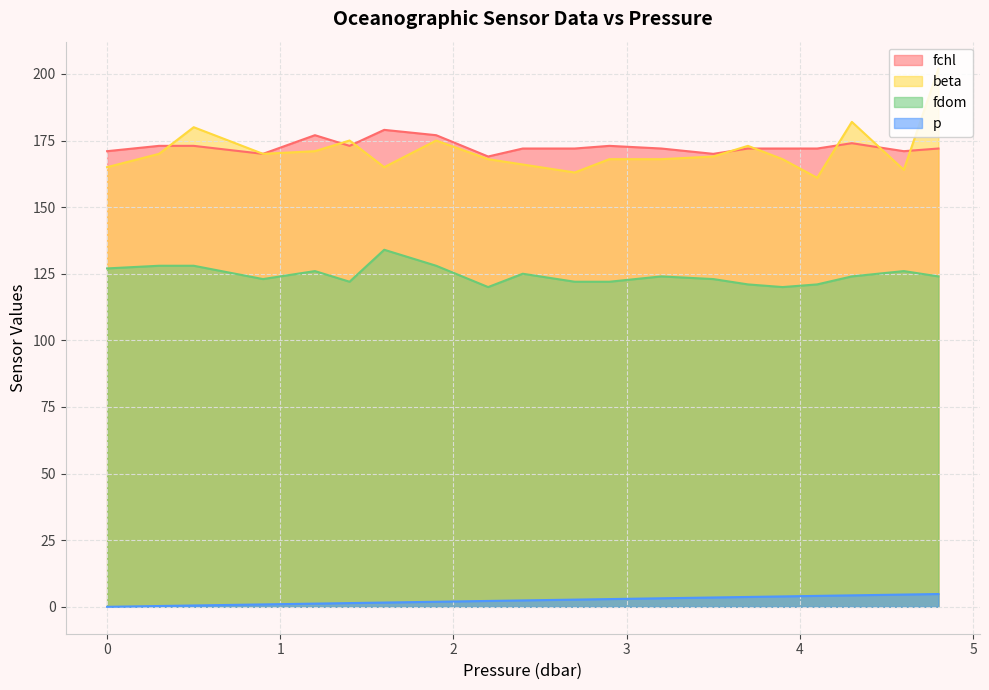

Does the chart display data point markers on the line(s)?

No